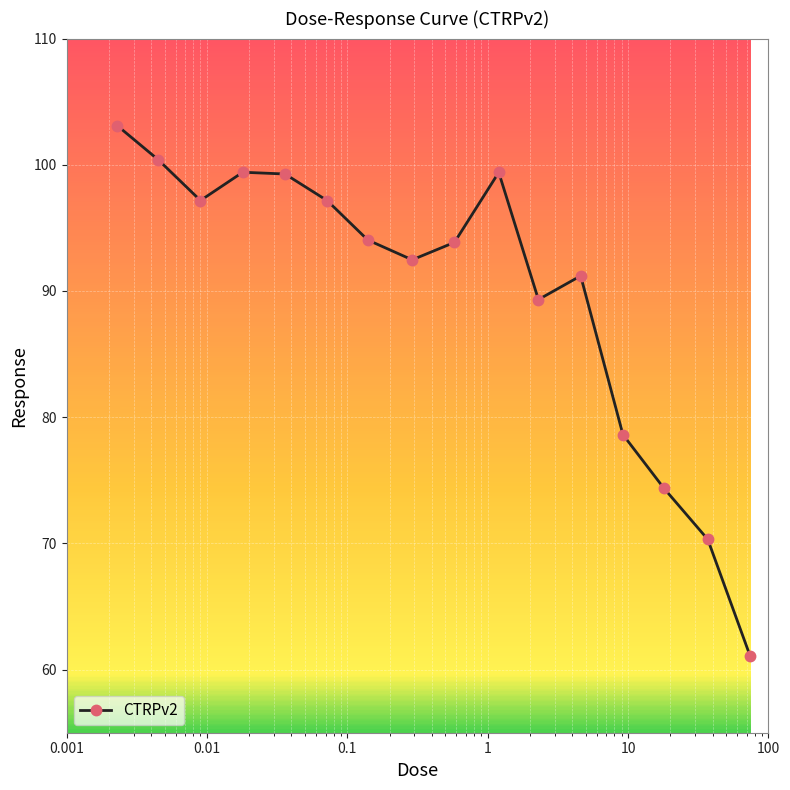

What is the difference between the maximum and second lowest values?

32.8